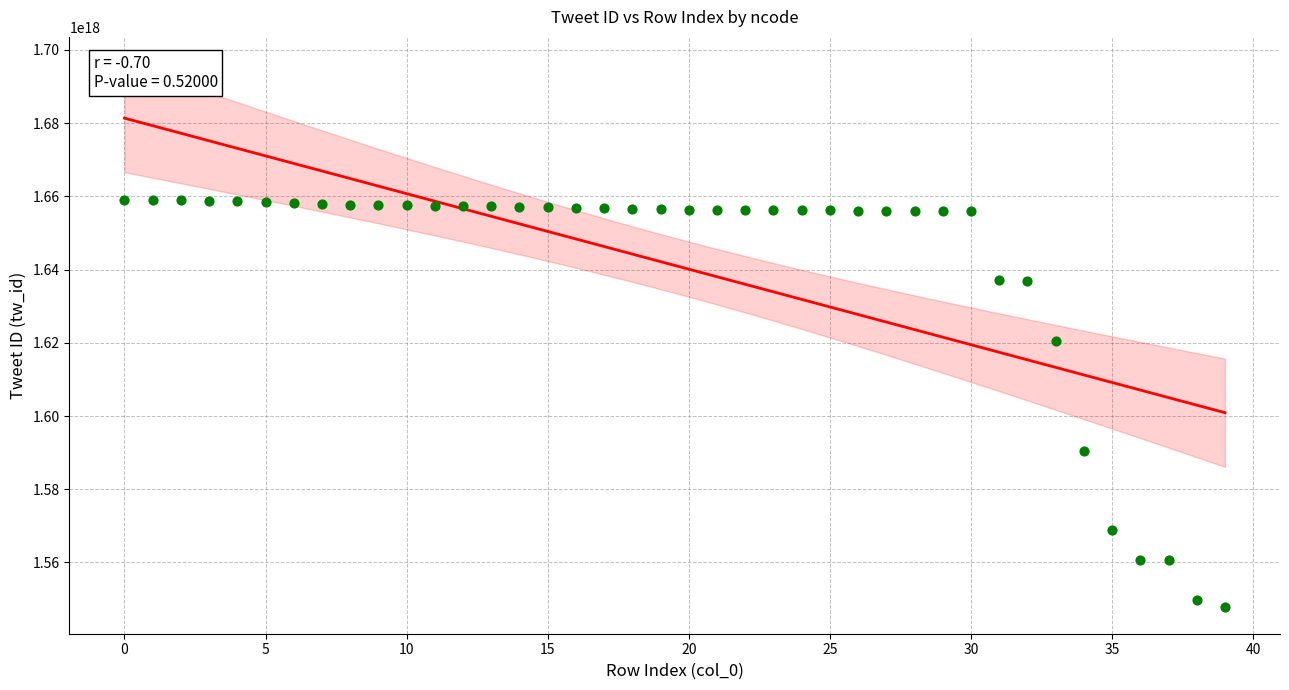

What Y value in the scatter plot is closest to 1603543512062050560?

1590424461660271104